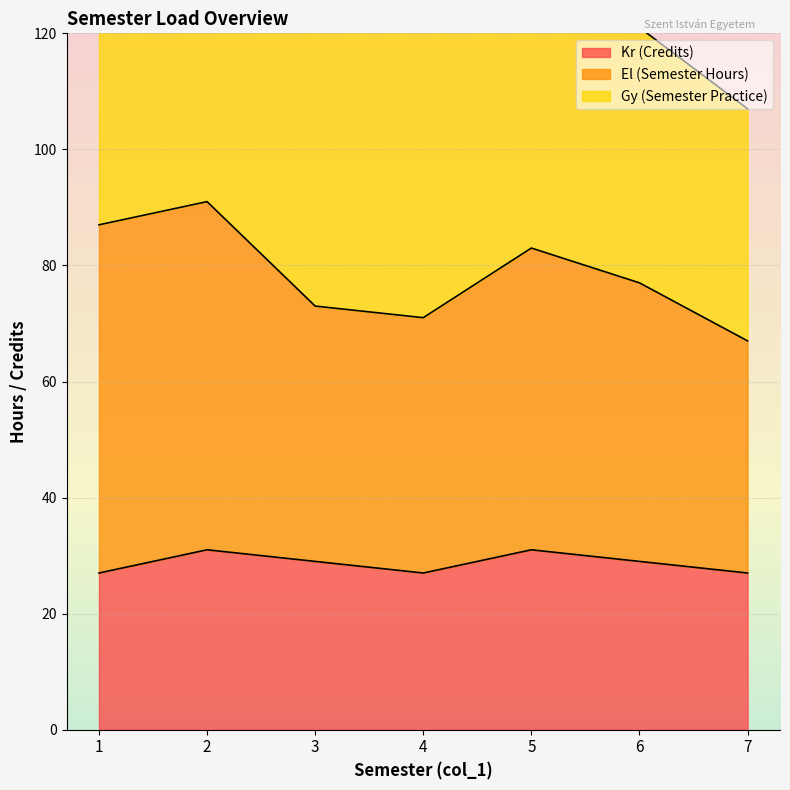

What is the value of the Kr (Credits) point at the 5th from the left?

31